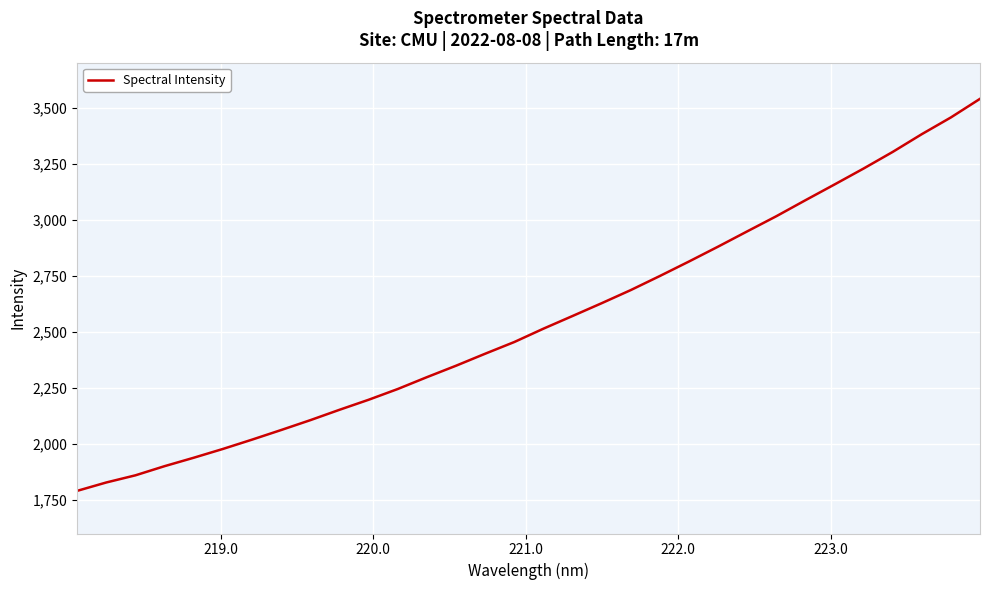

Is this an area chart (filled region under the line)?

No